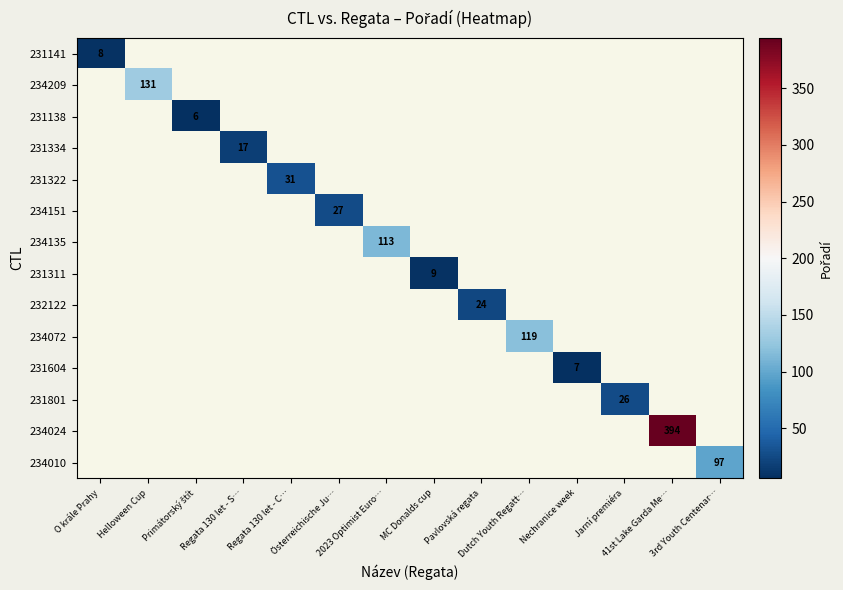

Is the value of 234072 at Dutch Youth Regatt… greater than the value of 234024 at O krále Prahy?

No